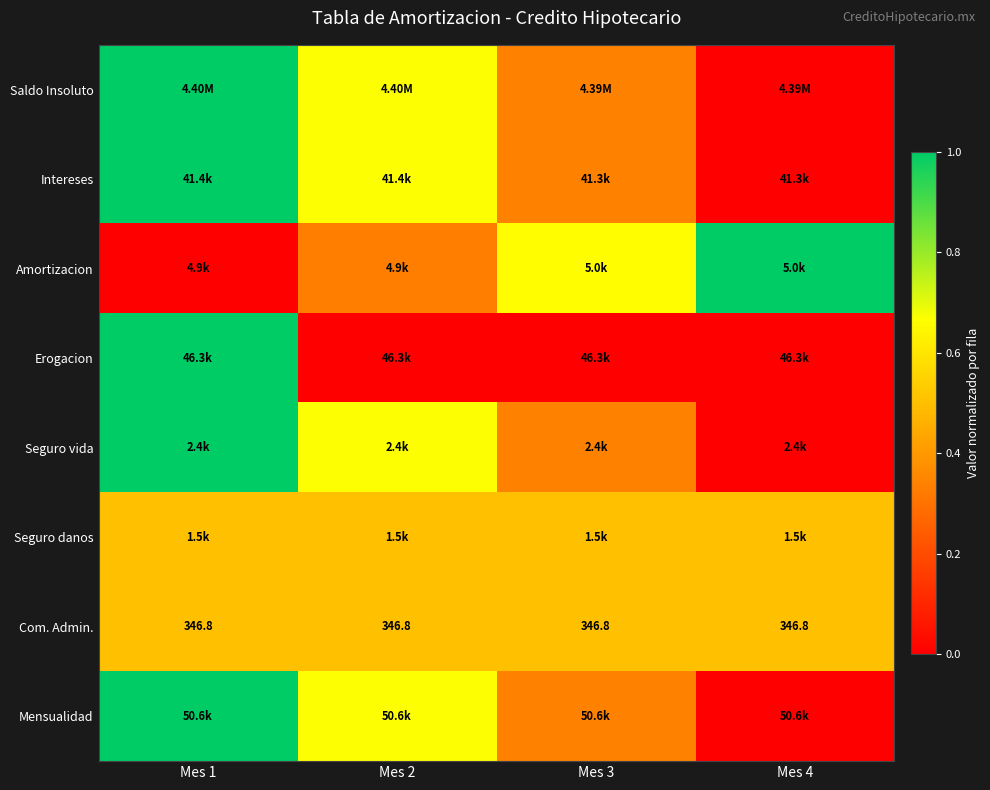

What is the total value across all series at Mes 2?

4.0